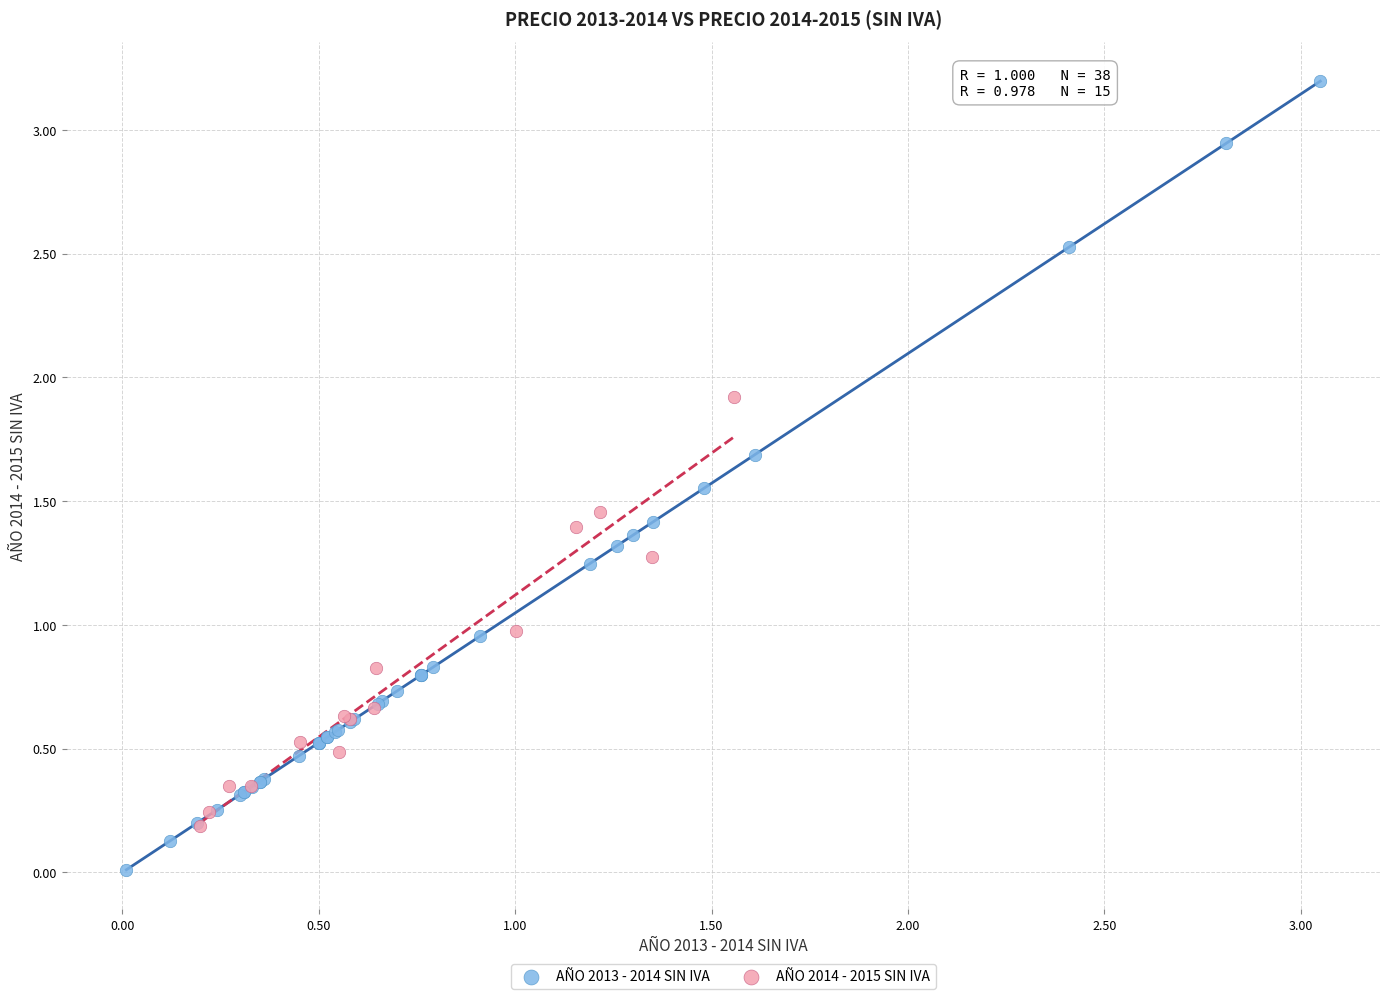

Which series has the widest spread of Y values?

AÑO 2013 - 2014 SIN IVA